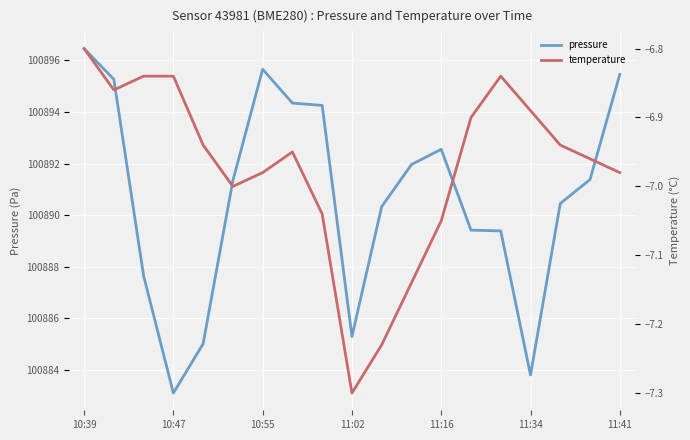

True or false: pressure and temperature intersect in this chart.

False